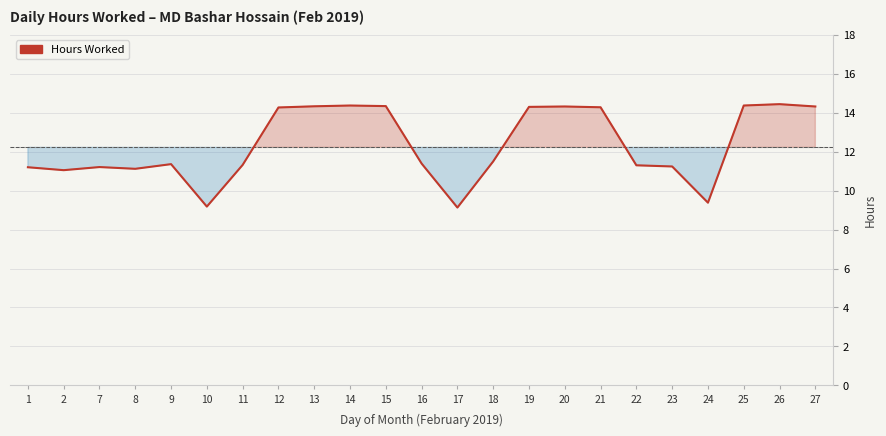

What is the sum of the values at 18 and 23?

22.7